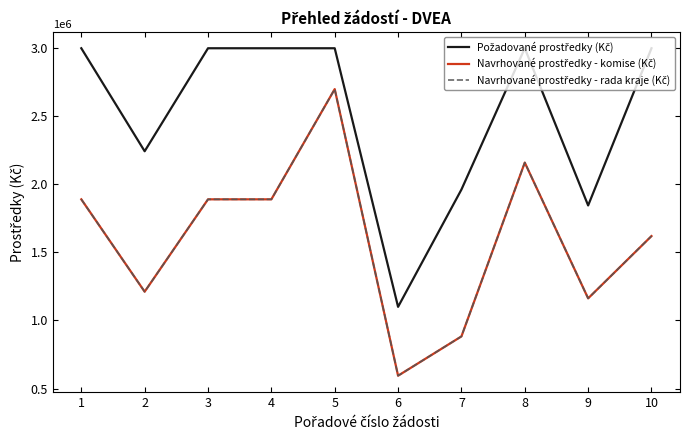

Is this an area chart (filled region under the line)?

No